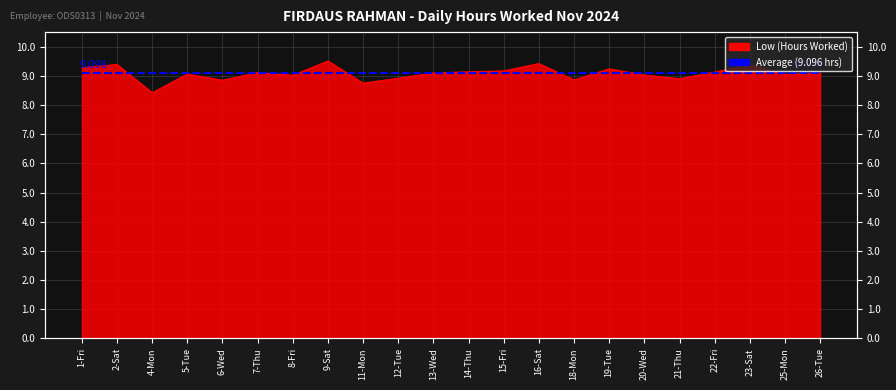

What is the change in value from 2-Sat to 26-Tue?

-0.3